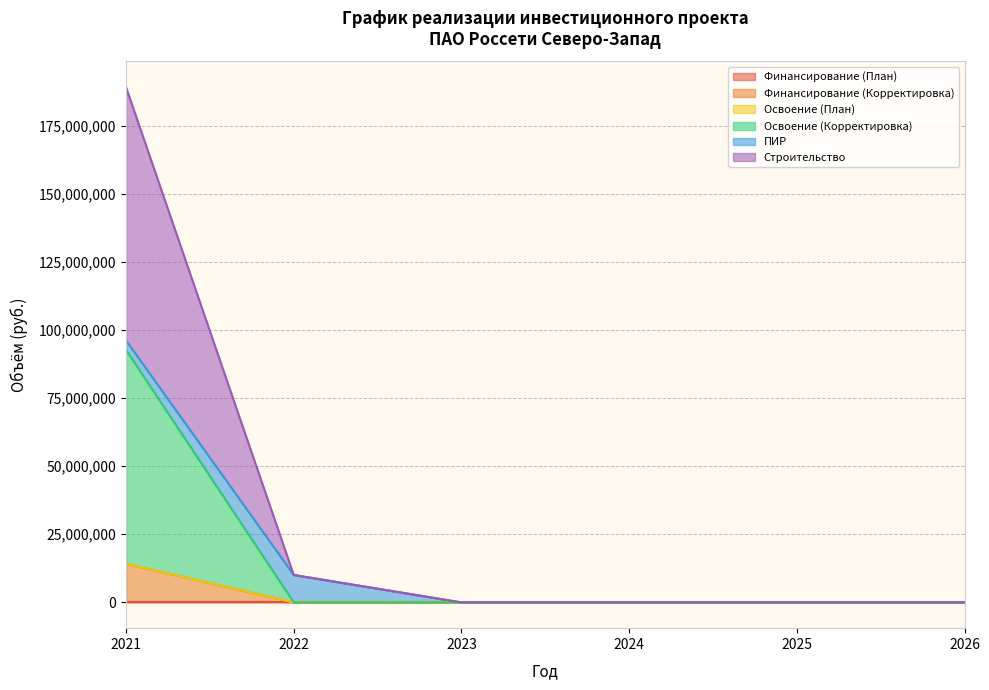

How many data points does each series have?

6